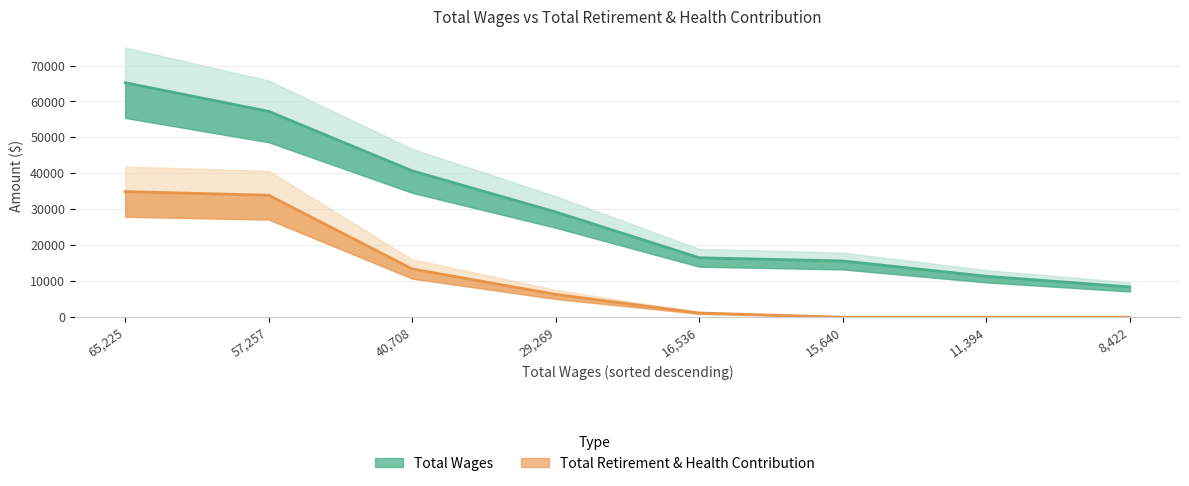

Is the value of Total Retirement & Health Contribution at 16536 greater than the value of Total Wages at 40708?

No